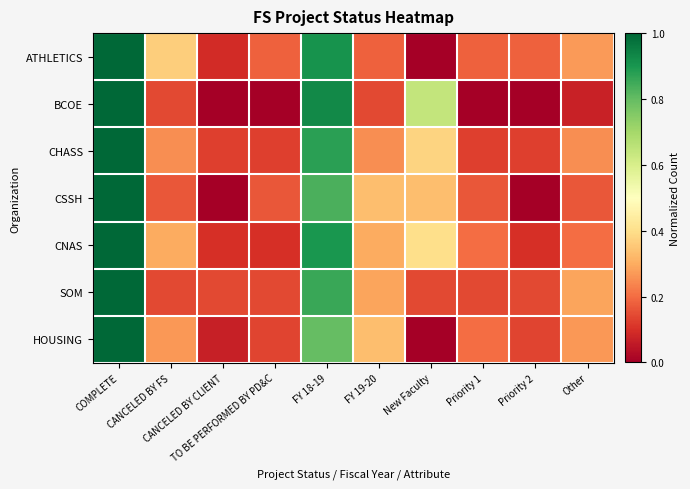

At CANCELED BY FS, list the series in order from largest to smallest.

ATHLETICS, CNAS, HOUSING, CHASS, CSSH, BCOE, SOM